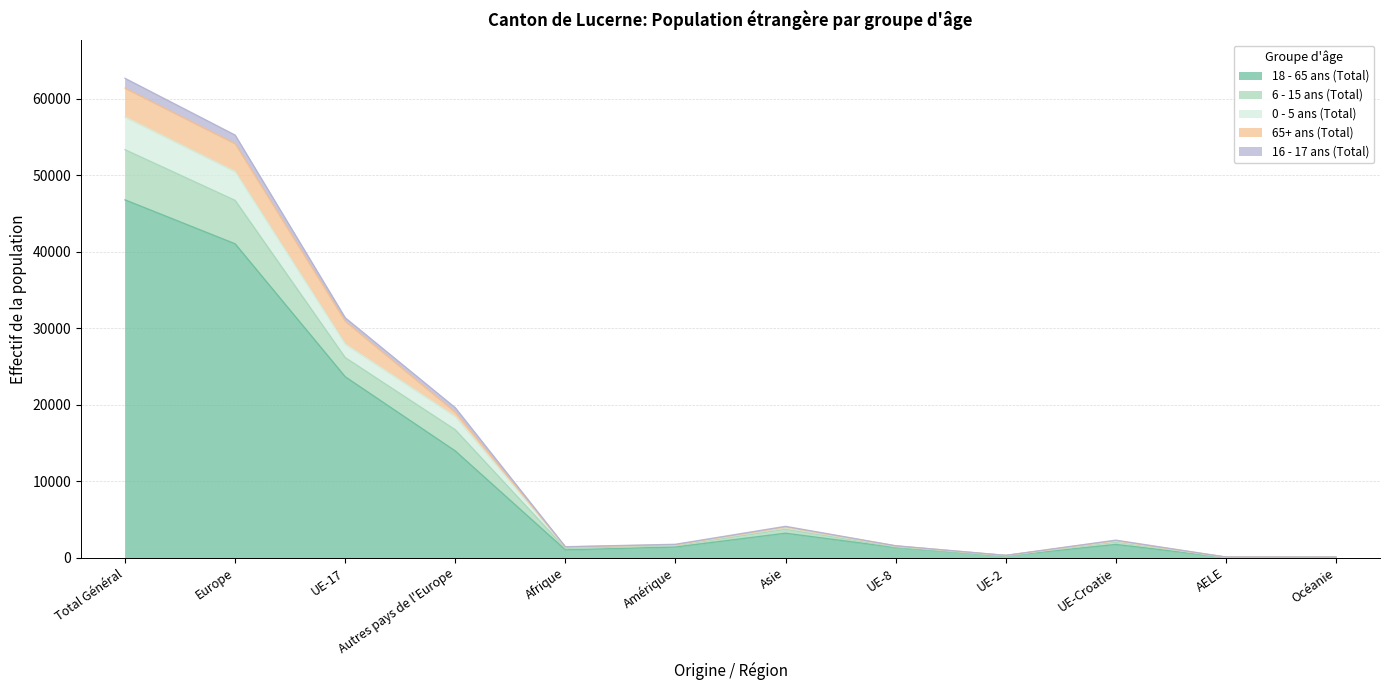

In 6 - 15 ans (Total), how many points are higher than both neighbors (excluding endpoints)?

2